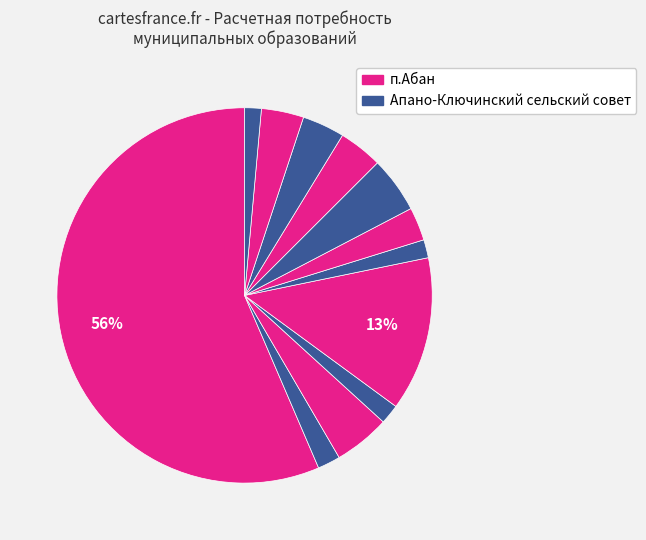

How many segments does this pie chart have?

12